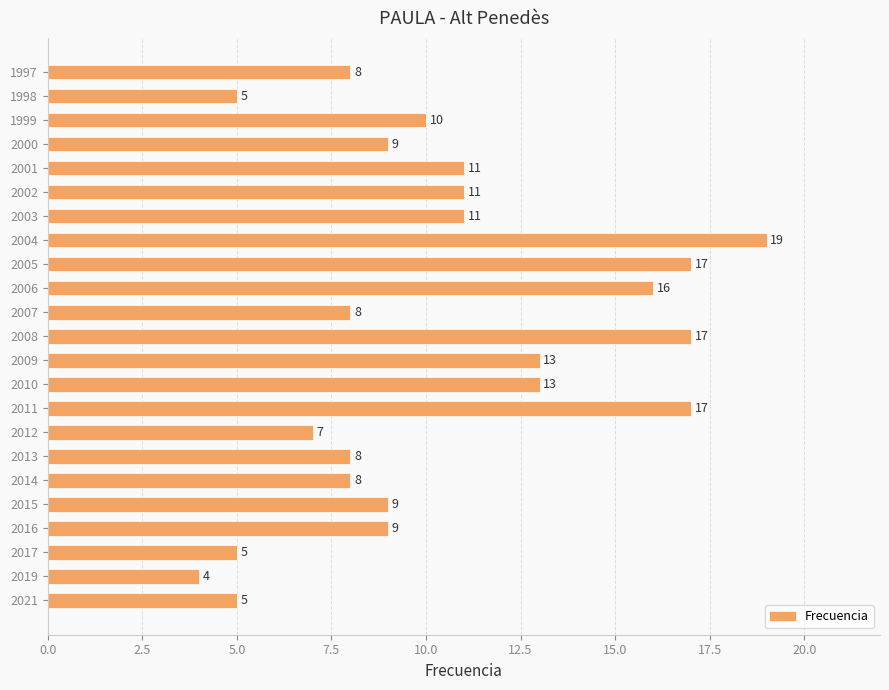

What is the sum of all values?

240